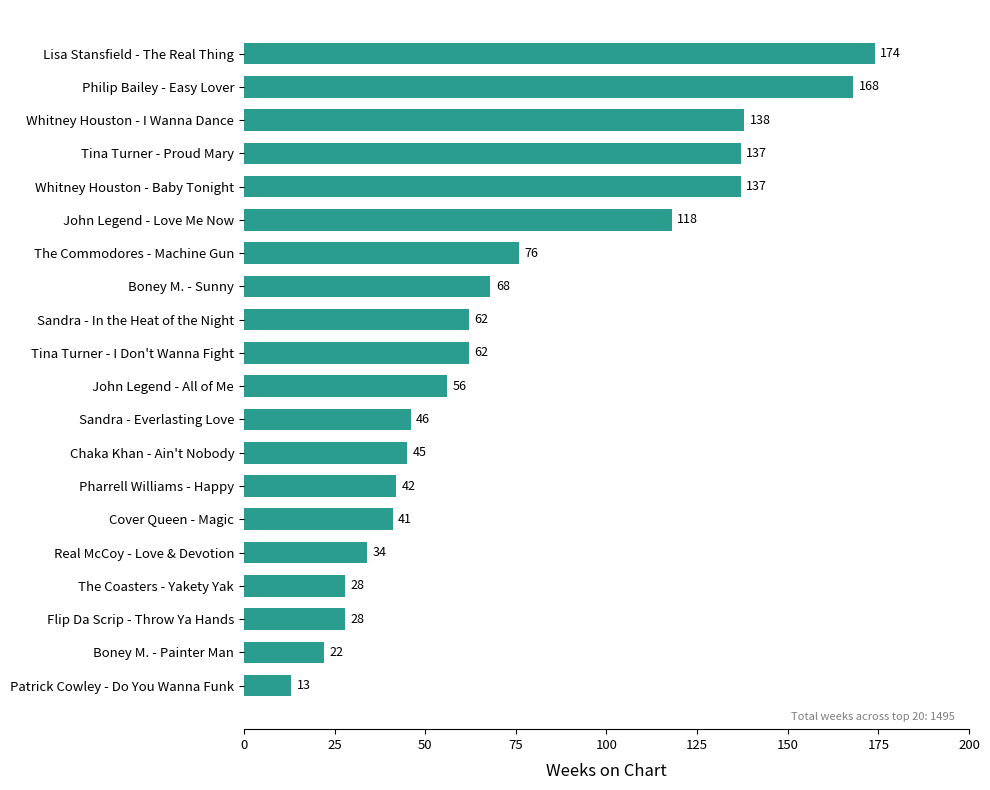

How many data points are less than 62?

10